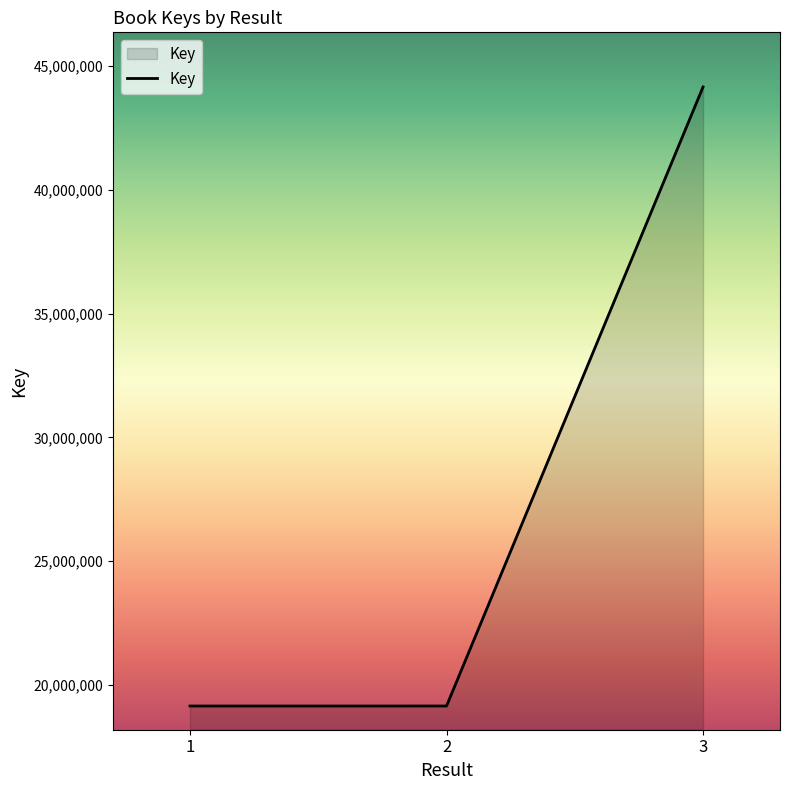

What is the smallest value displayed?

19148106